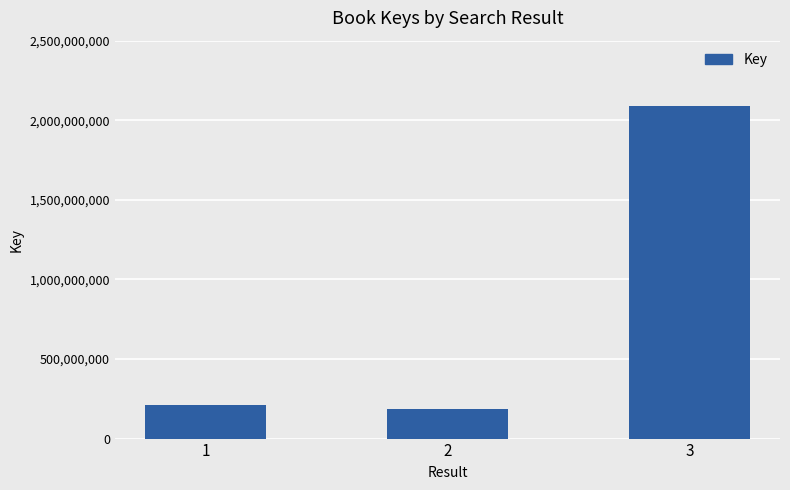

What is the change in value from 1 to 3?

+1875921126